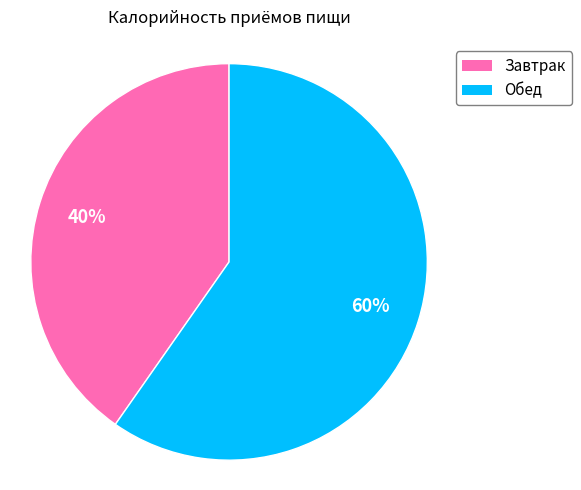

What percentage is the Завтрак slice, to the nearest percent?

40%